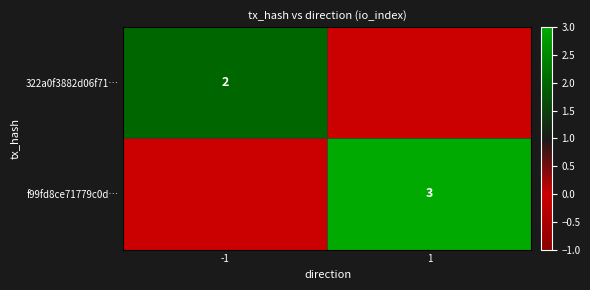

Is the value of 322a0f3882d06f71… at -1 greater than the value of f99fd8ce71779c0d… at 1?

No